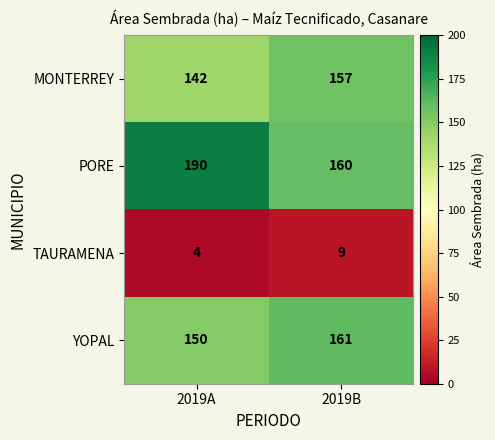

Reading right to left, what are all the values shown in this chart?

MONTERREY: 2019B=157	2019A=142
PORE: 2019B=160	2019A=190
TAURAMENA: 2019B=9	2019A=4
YOPAL: 2019B=161	2019A=150